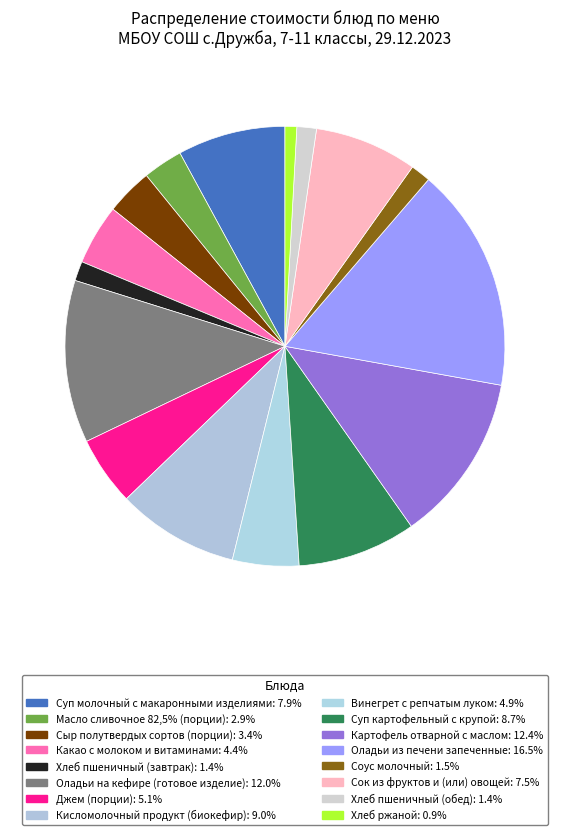

To the nearest percent, what percentage of the pie is Винегрет с репчатым луком?

5%